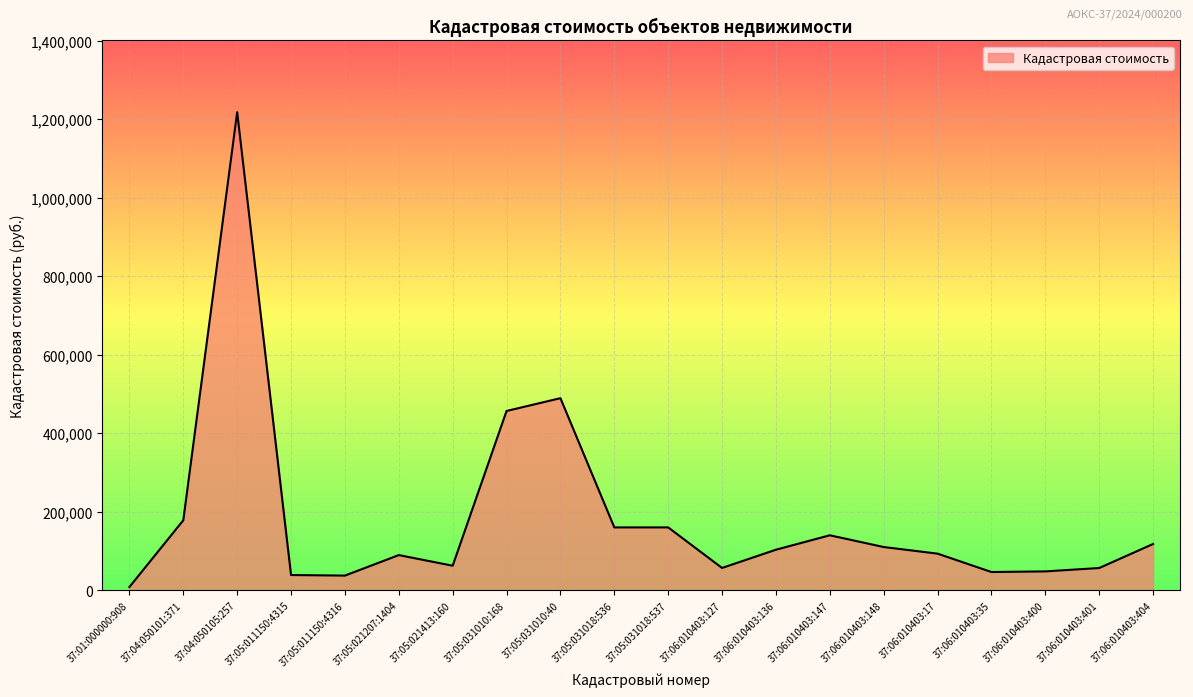

What is the change in value from 37:04:050105:257 to 37:06:010403:17?

-1124475.7